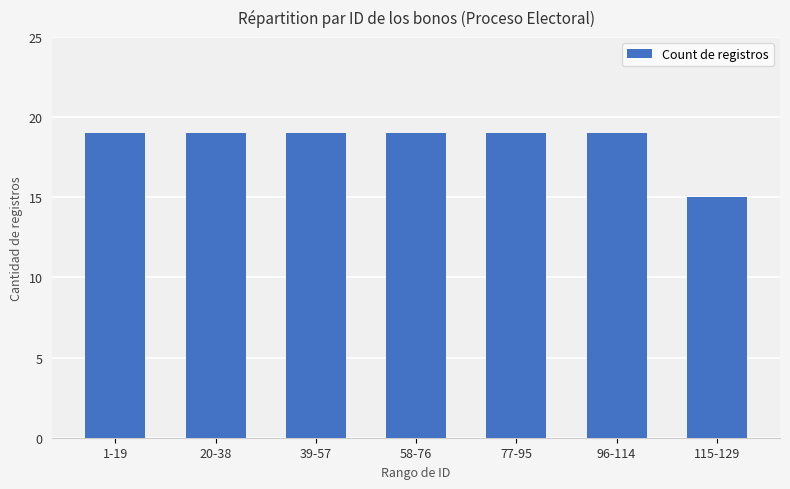

What is the change in value from 20-38 to 115-129?

-4